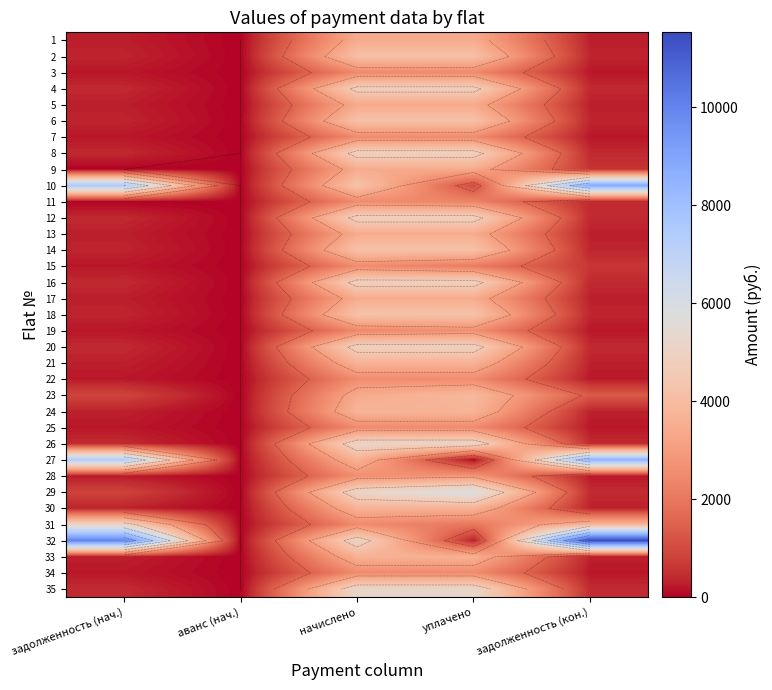

Count the number of data series in this chart.

35